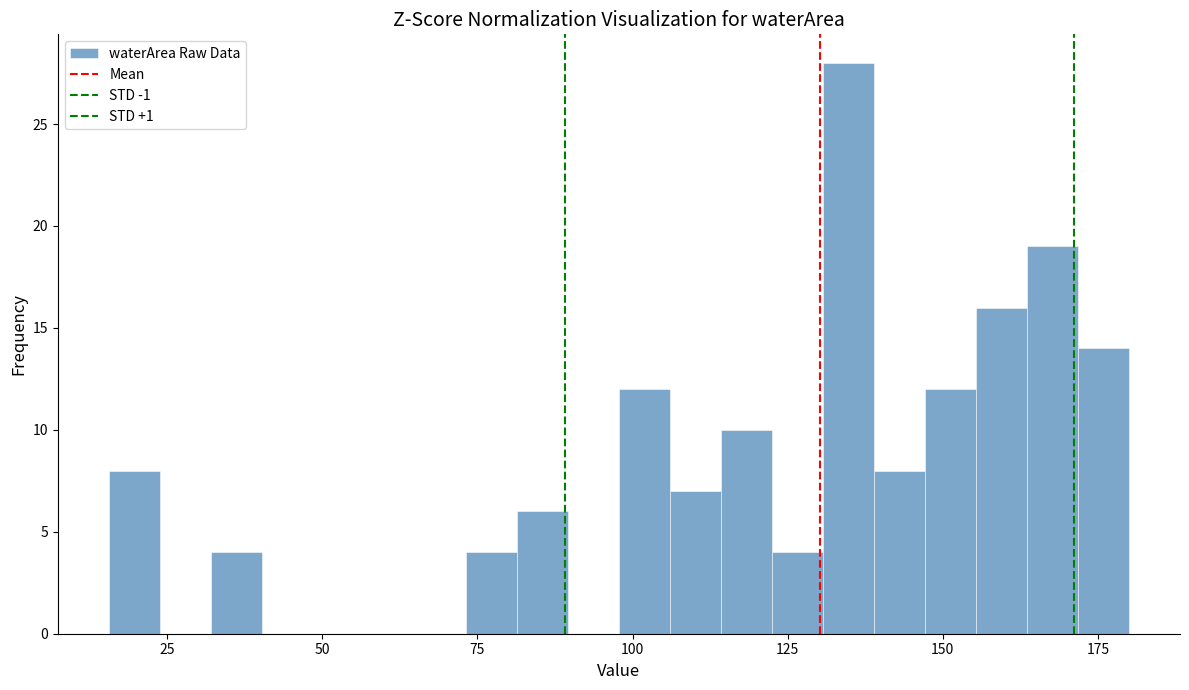

Read against the x-axis, roughly where is the centre of the tallest bar?

135